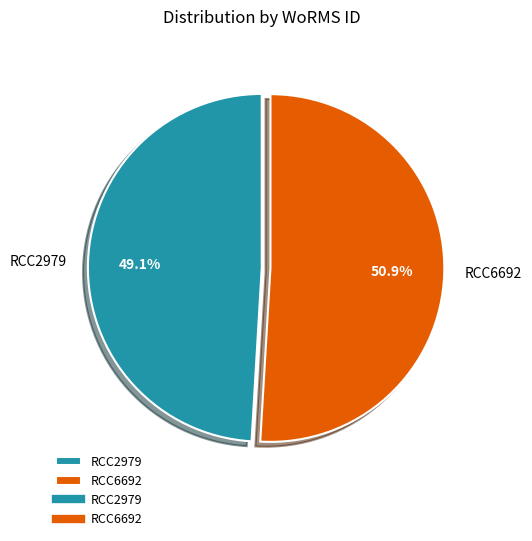

To the nearest percent, what percentage of the pie is RCC6692?

51%